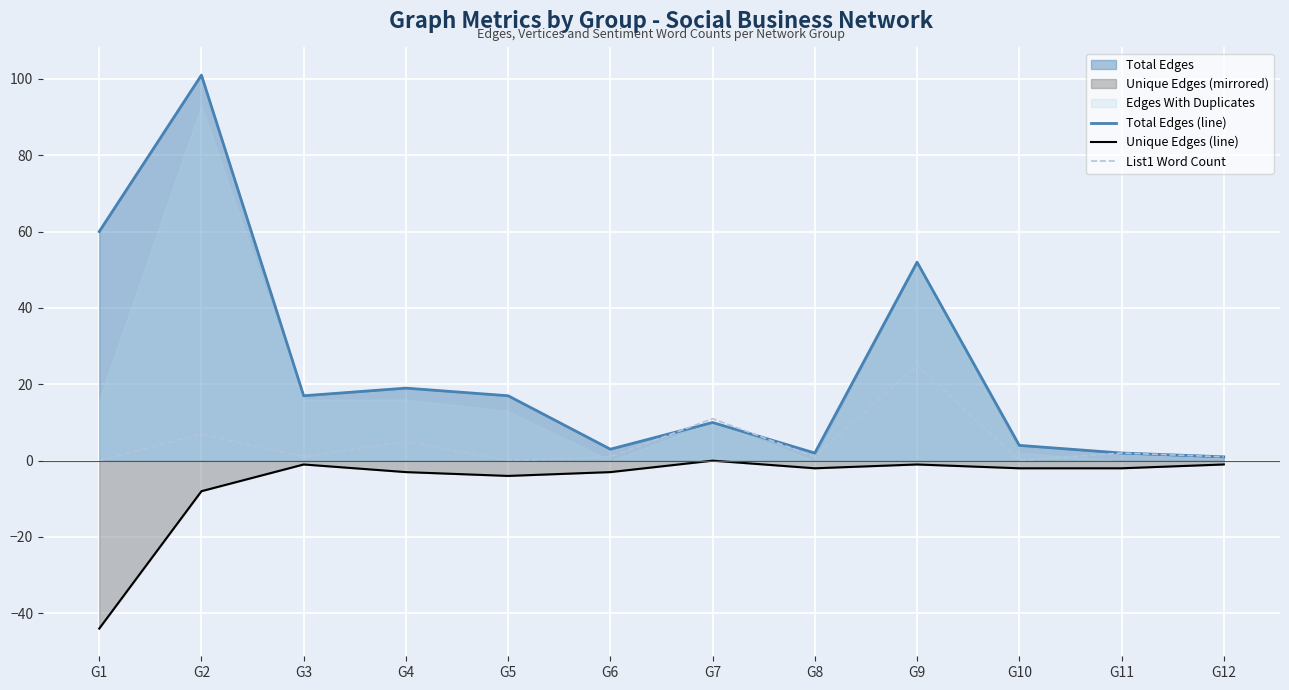

How many values in the Total Edges (line) series are below 17?

6